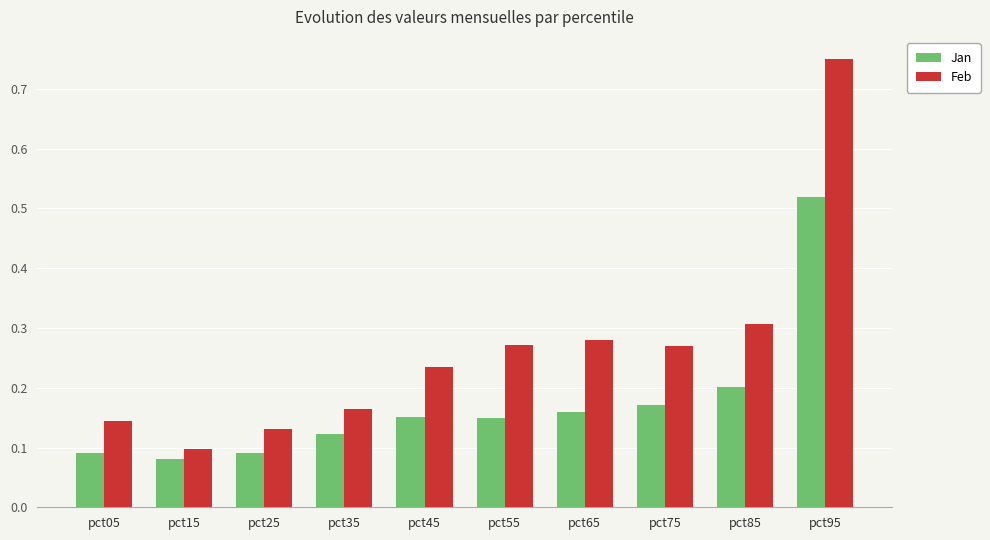

Is it true that Feb equals 0.2 at pct35?

True